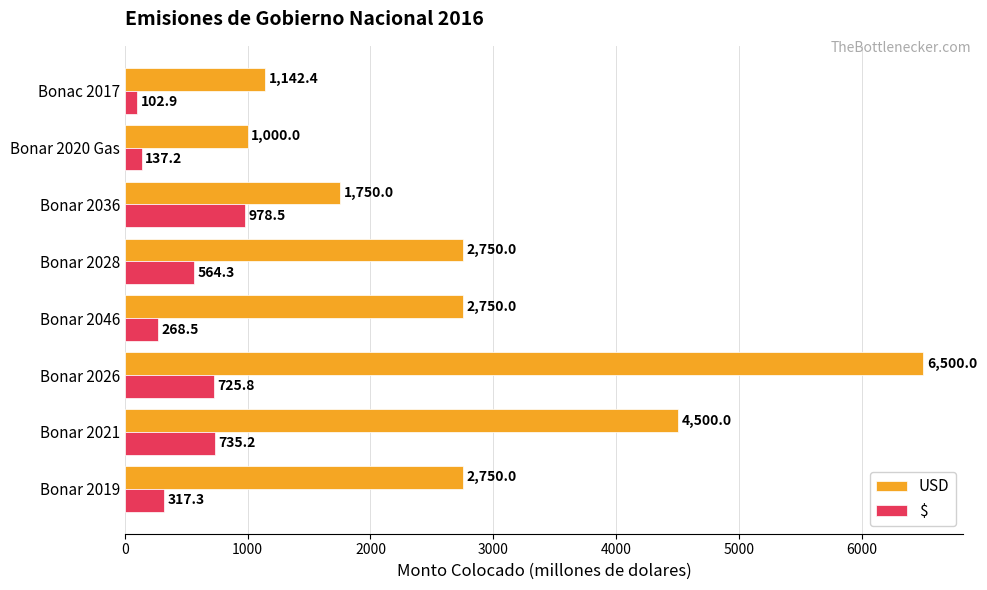

Count the number of categories in the chart.

8